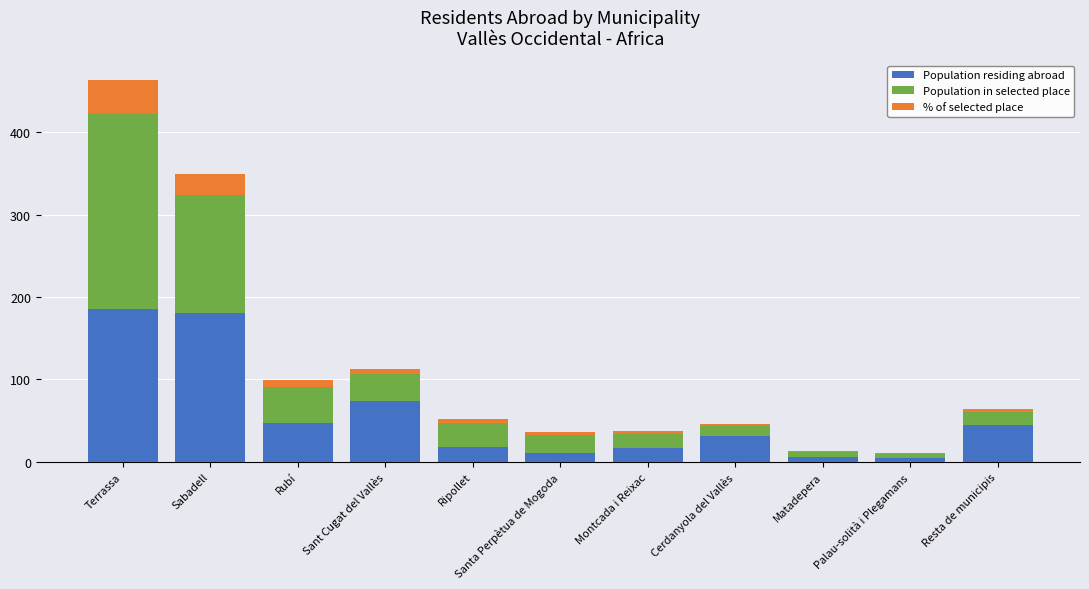

How many distinct data groups are displayed?

3